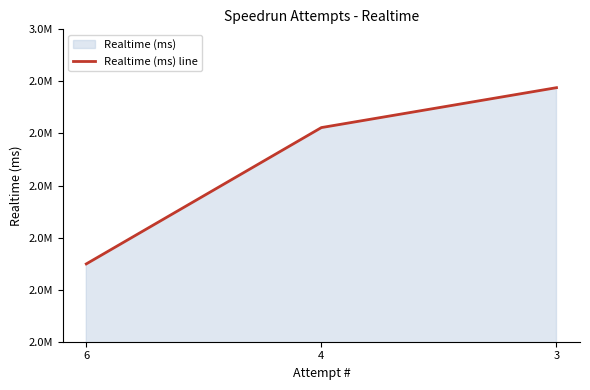

What is the greatest value displayed?

2887939